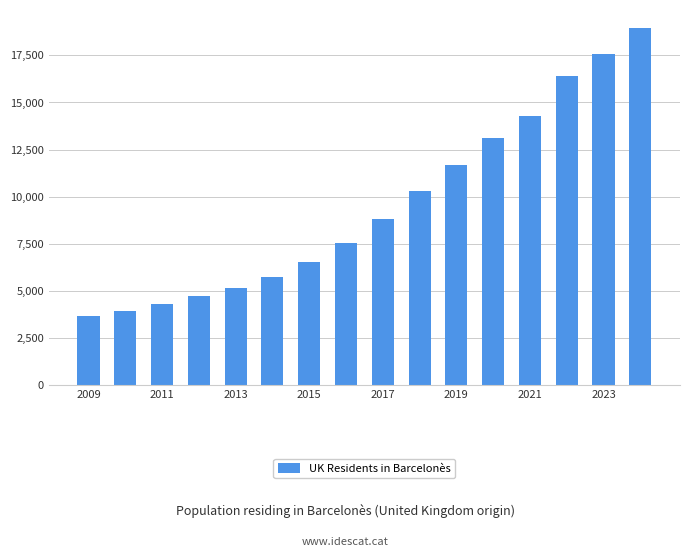

What is the greatest value displayed?

18954